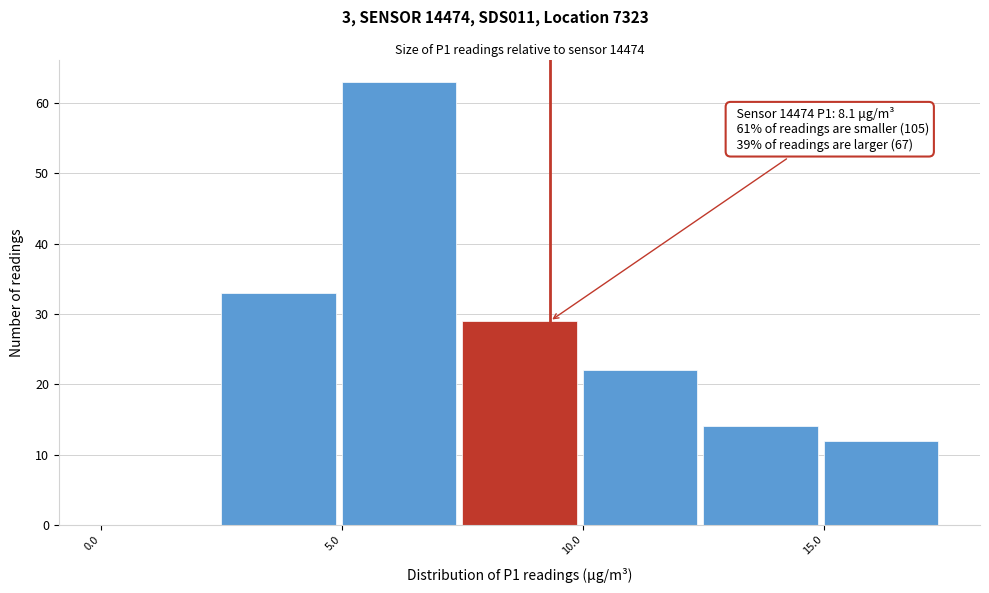

Which range on the x-axis has the tallest bar?

5.0 to 7.5